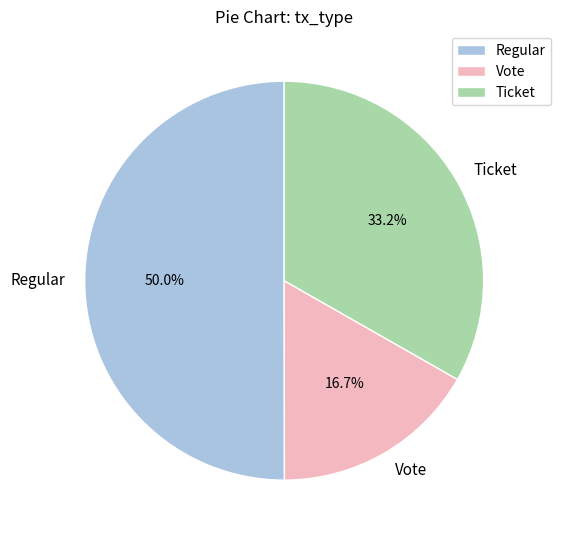

Which category accounts for the majority?

Regular